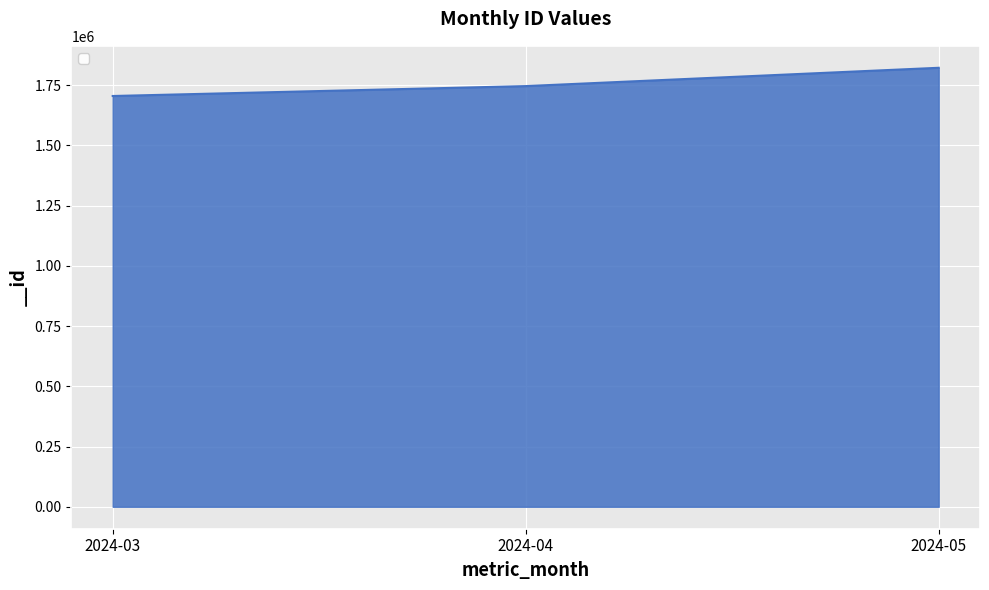

What is the difference between the values at 2024-04 and 2024-03?

41102